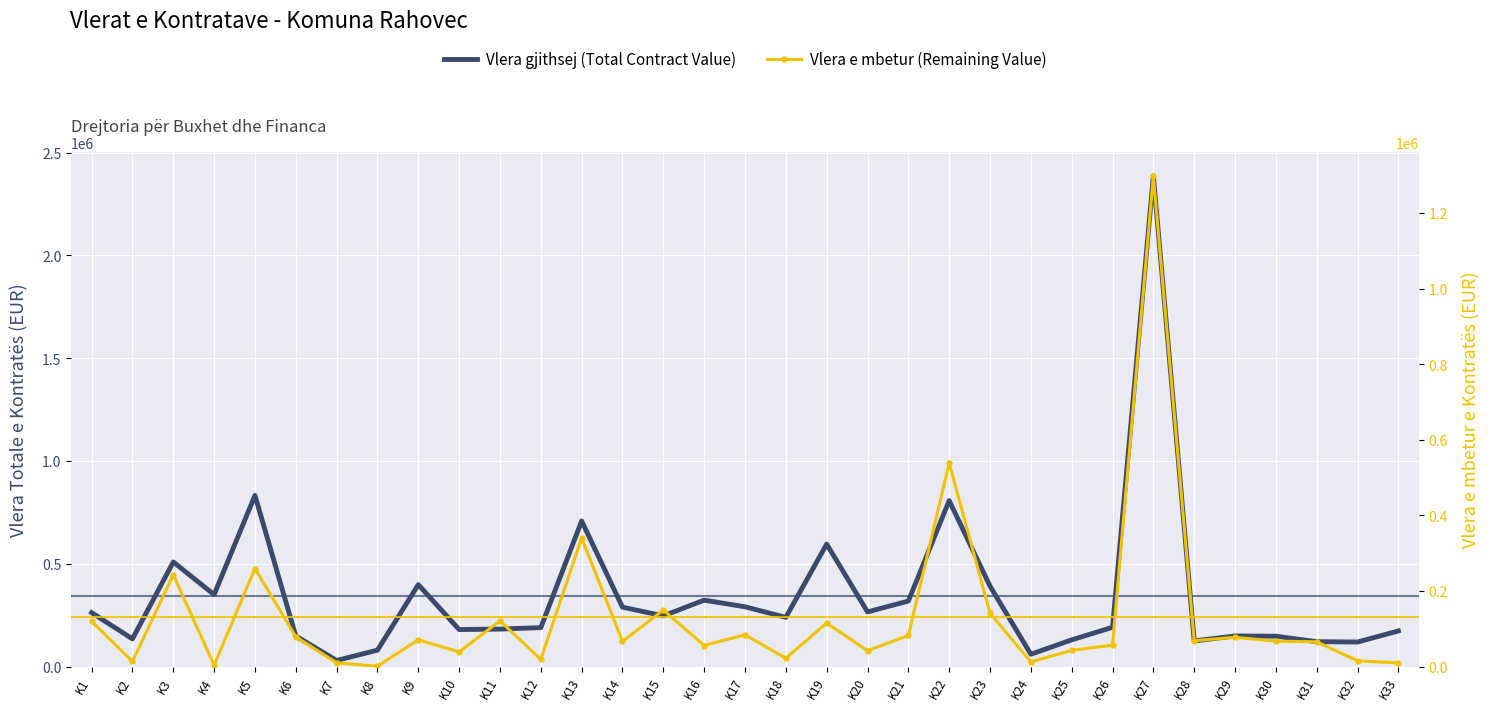

How many data points in Vlera gjithsej (Total Contract Value) are less than 239520?

16